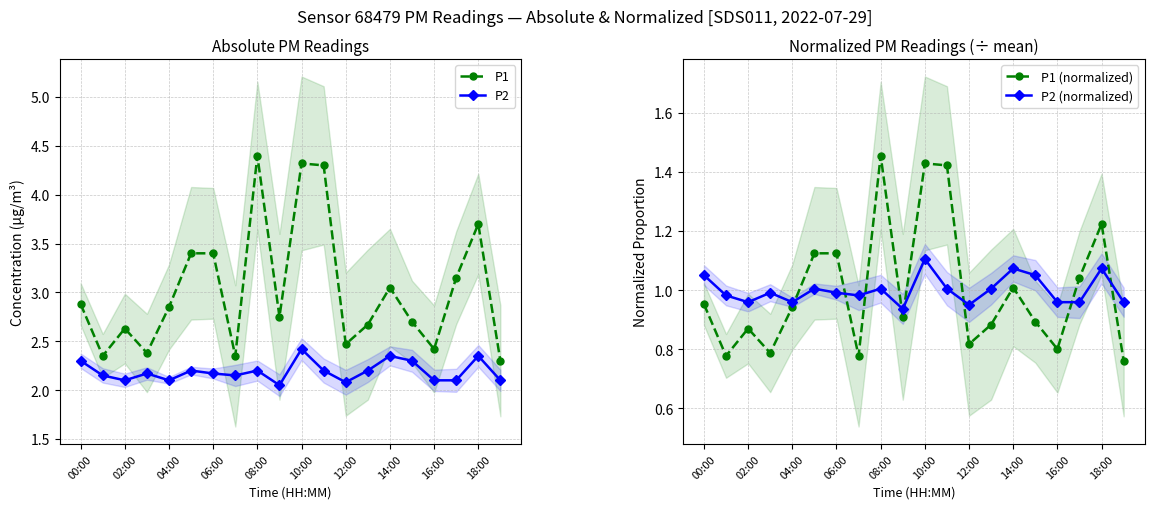

True or false: P2 and P1 cross at least once.

False